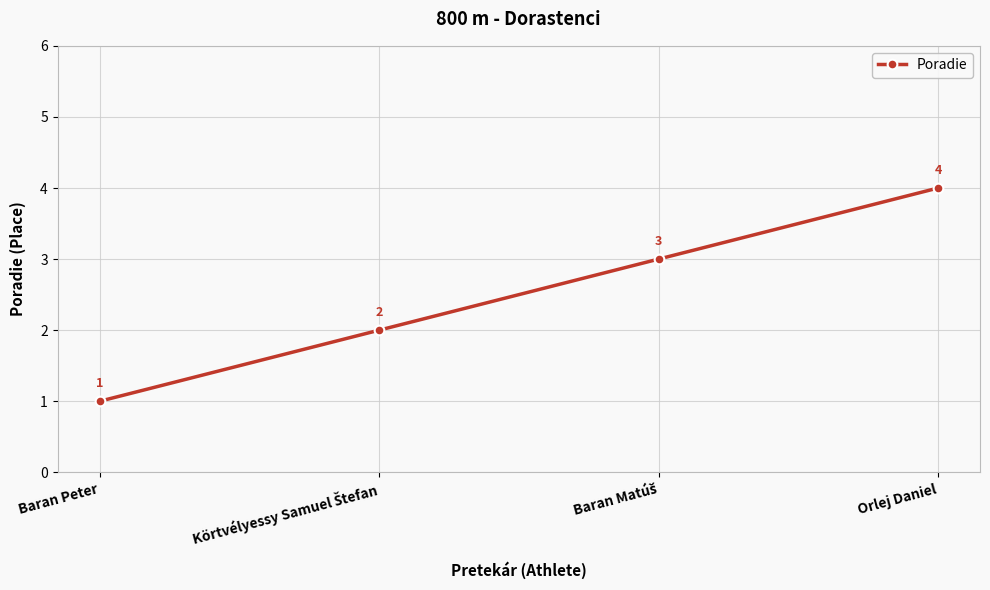

Which label corresponds to the largest value in the chart?

Orlej Daniel